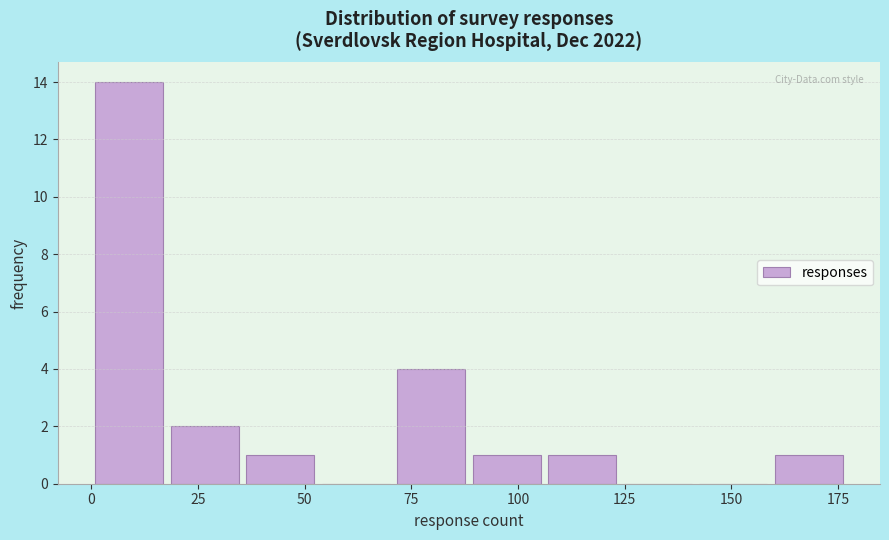

Read against the x-axis, roughly where is the centre of the tallest bar?

10